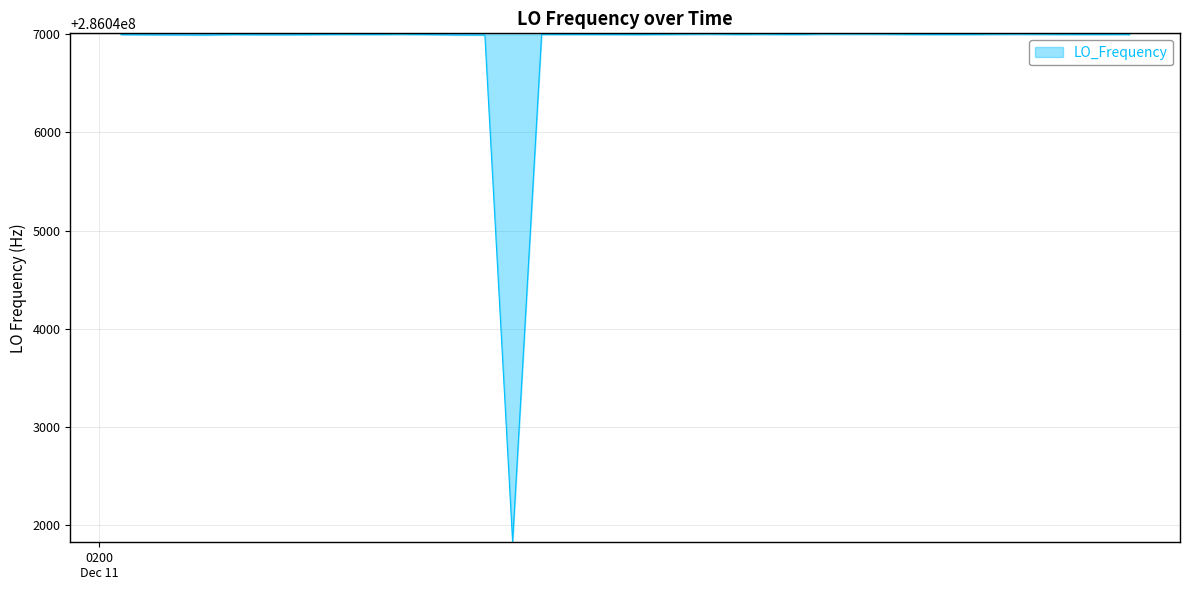

What is the smallest value displayed?

286041826.3